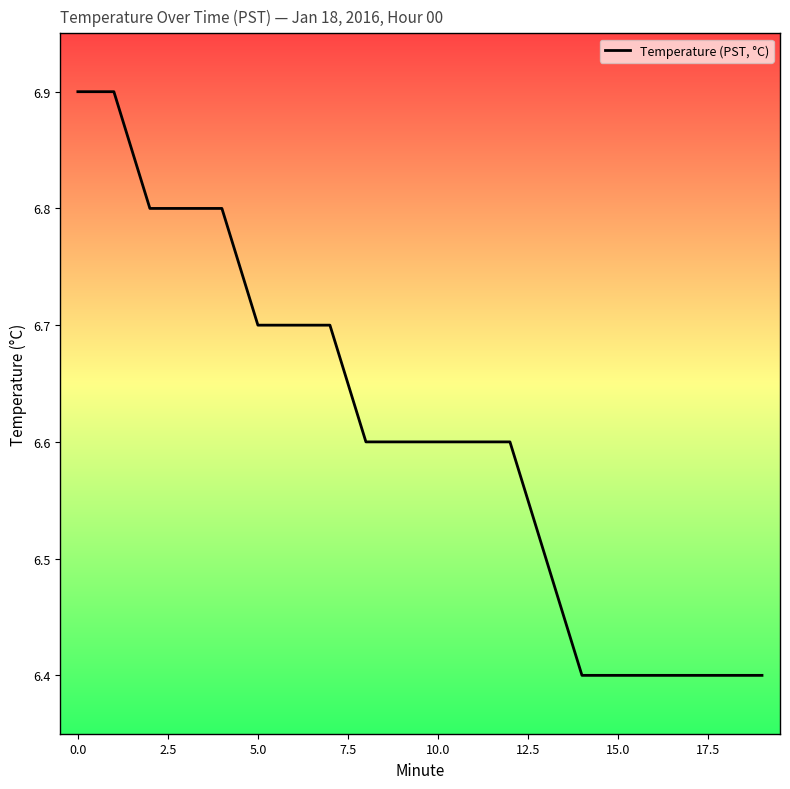

What is the average value?

6.6